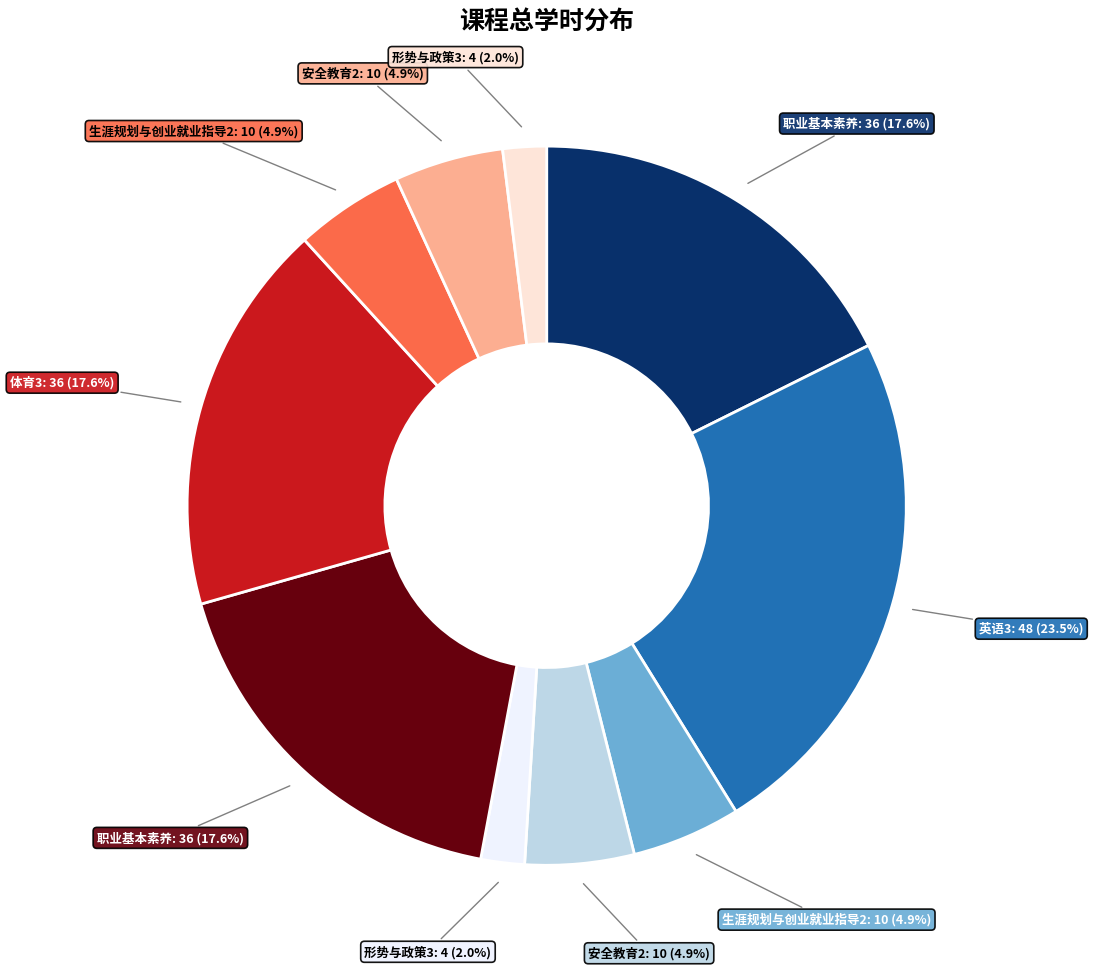

Is there any slice that represents more than half of the pie?

No